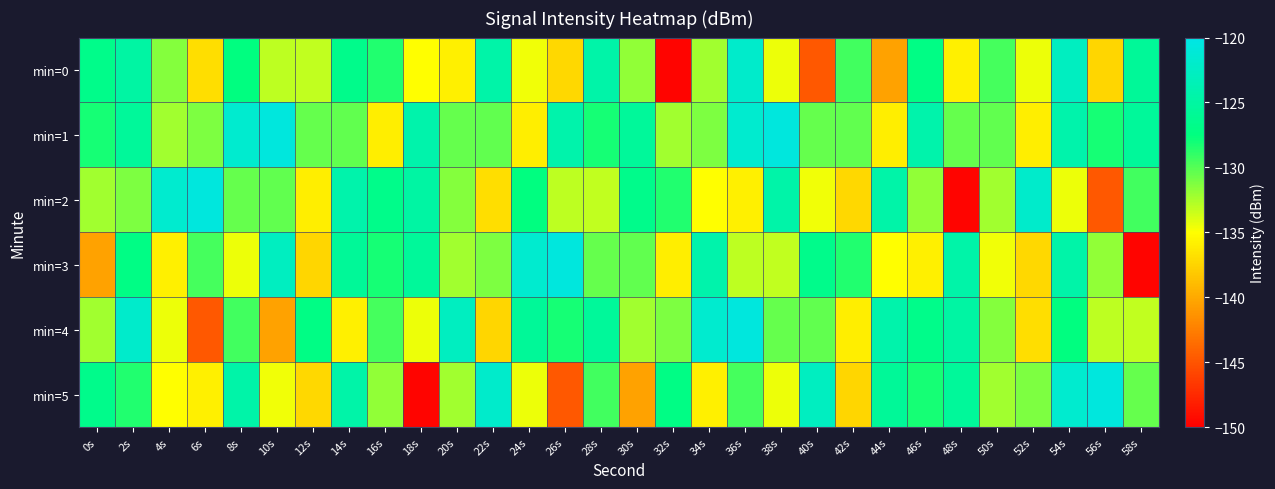

At 28s, list the series in order from smallest to largest.

min=2, min=3, min=5, min=1, min=4, min=0